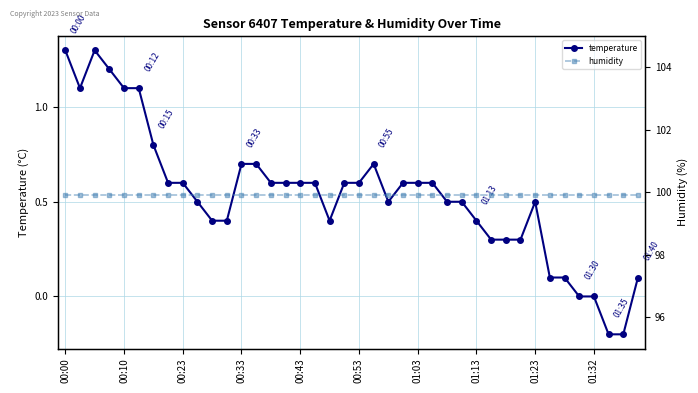

The temperature series shows 0.9 at 00:23. True or false?

False